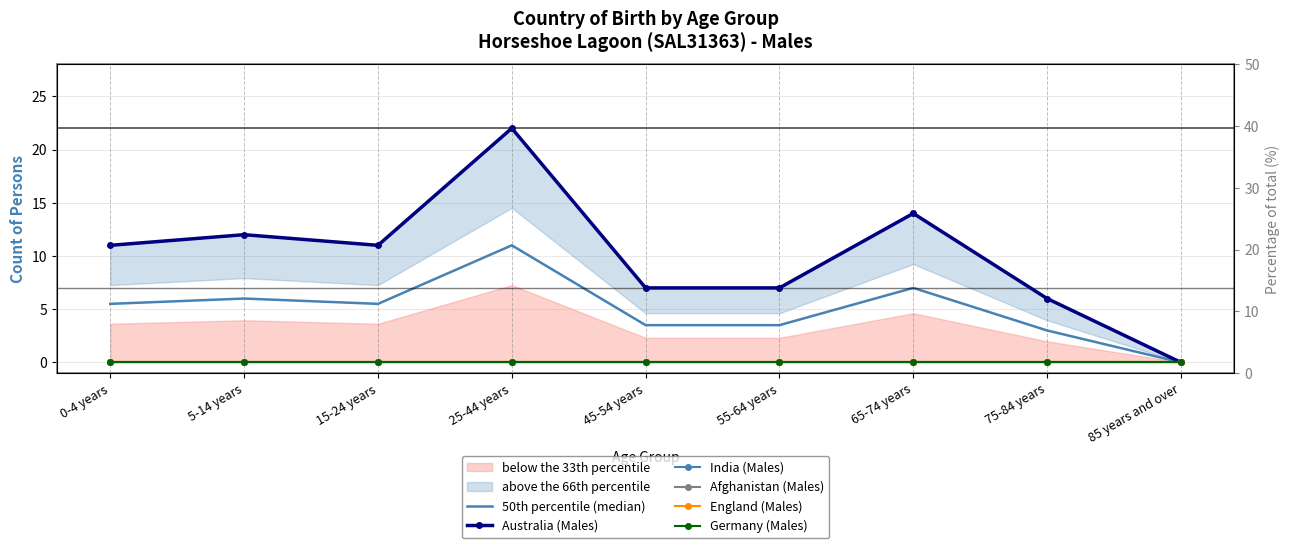

List the series in order of their peak value, lowest first.

India (Males), Afghanistan (Males), England (Males), Germany (Males), 50th percentile (median), Australia (Males)